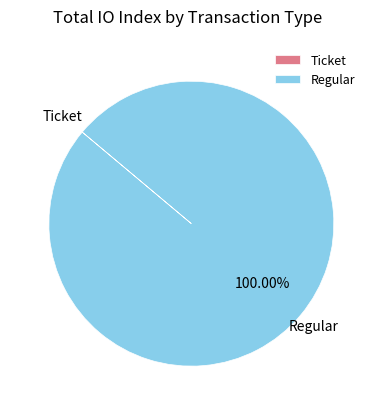

Does Regular account for over 50% of the chart?

Yes